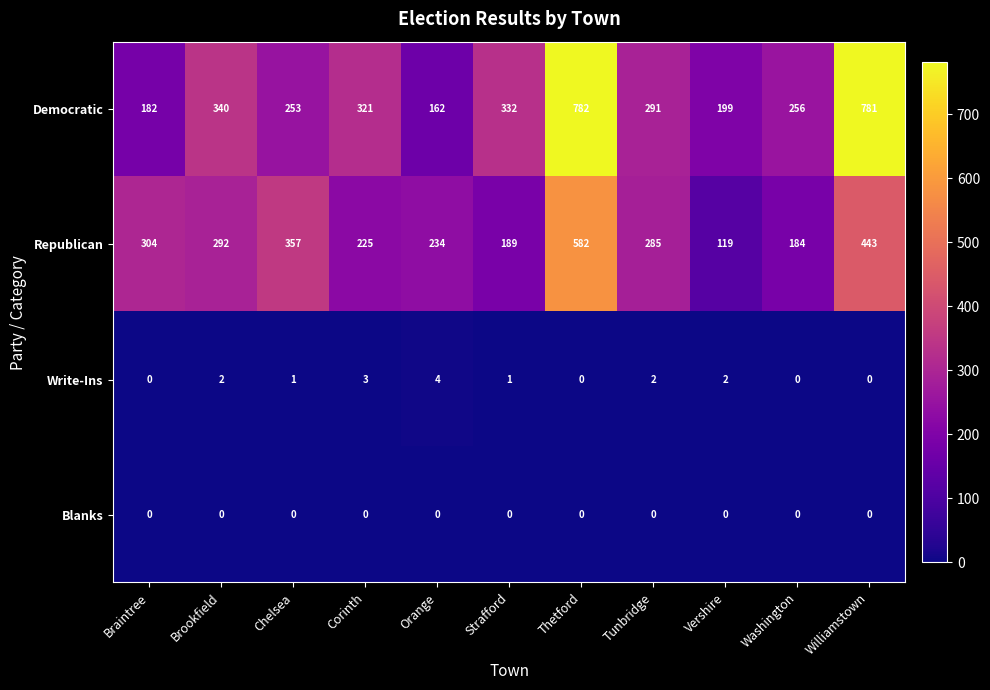

The Republican series shows 304 at Braintree. True or false?

True